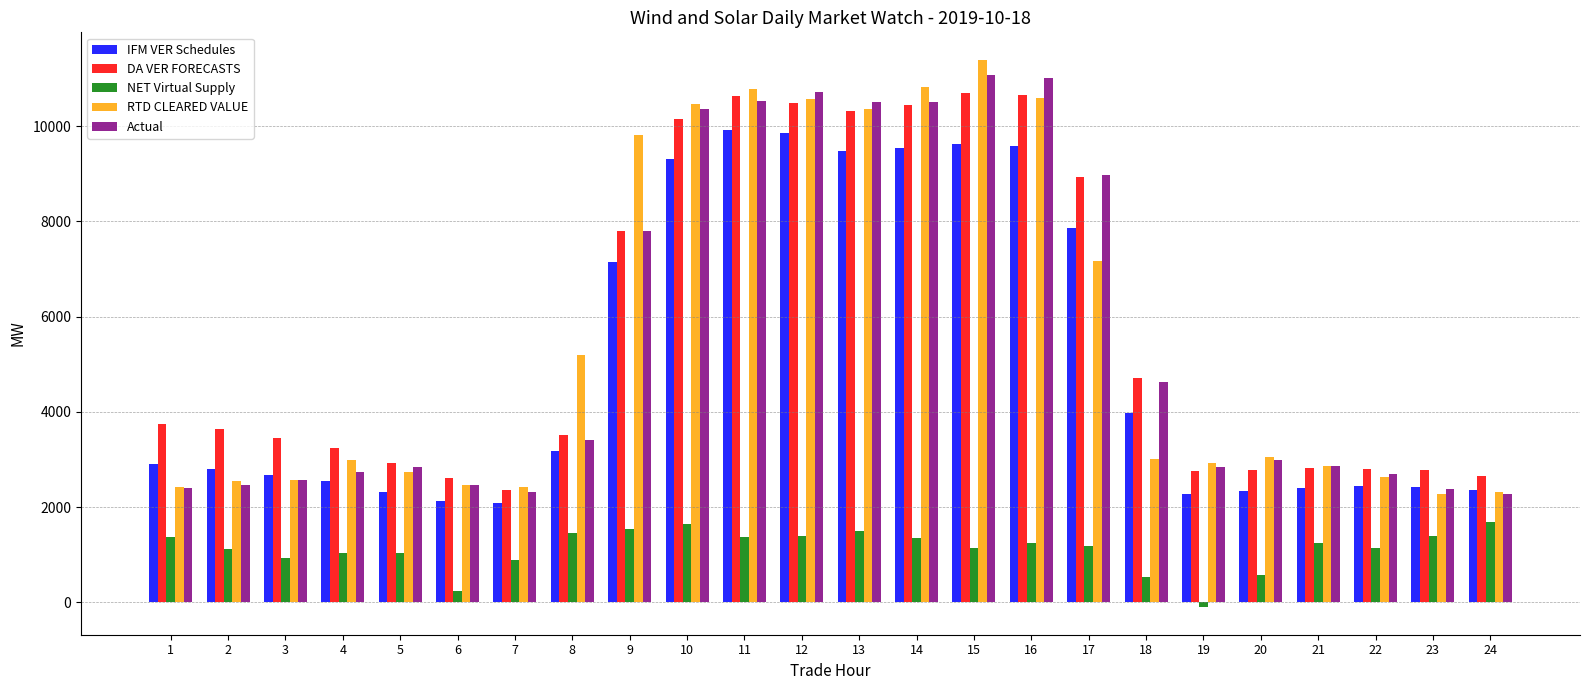

Is the value of DA VER FORECASTS at 14 greater than the value of IFM VER Schedules at 13?

Yes